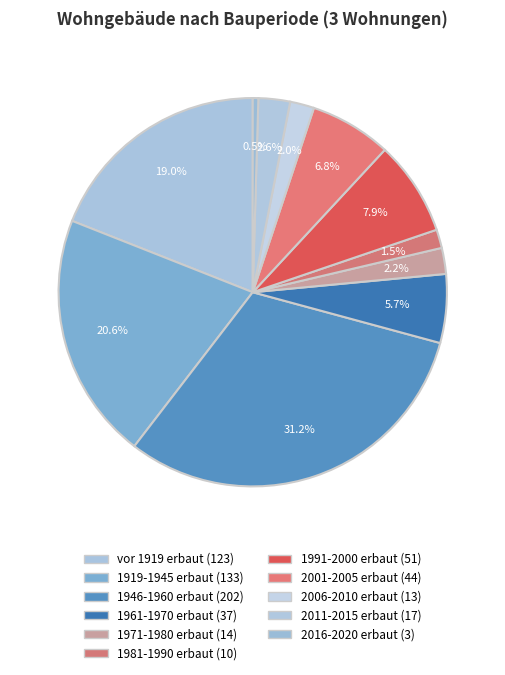

To the nearest percent, what is the combined percentage of 2006-2010 erbaut and 1991-2000 erbaut?

10%